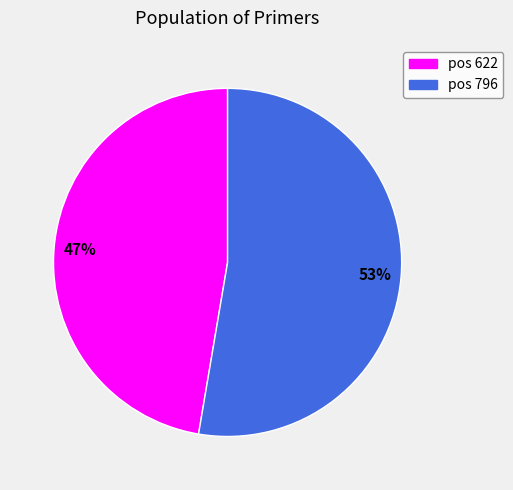

To the nearest percent, what is the average slice percentage?

50%